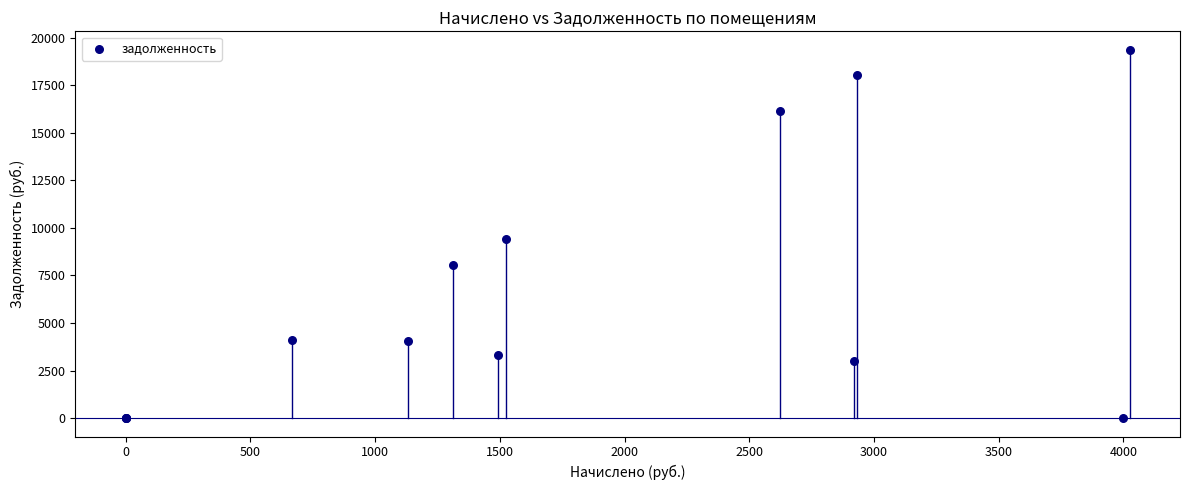

What Y value in the scatter plot is closest to 9680?

9388.4